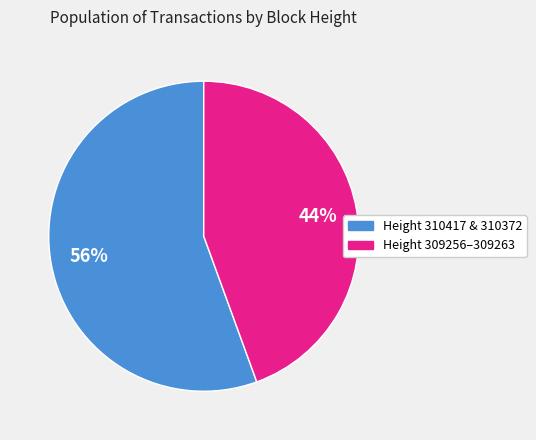

Between Height 310417 & 310372 and Height 309256–309263, which is larger?

Height 310417 & 310372